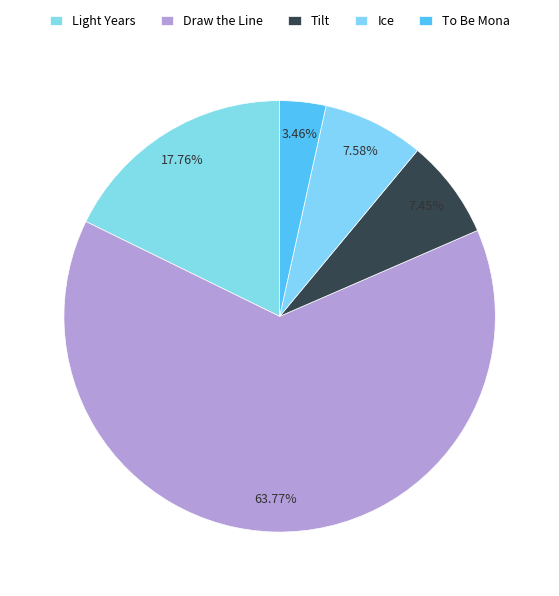

What percentage is the To Be Mona slice, to the nearest percent?

3%